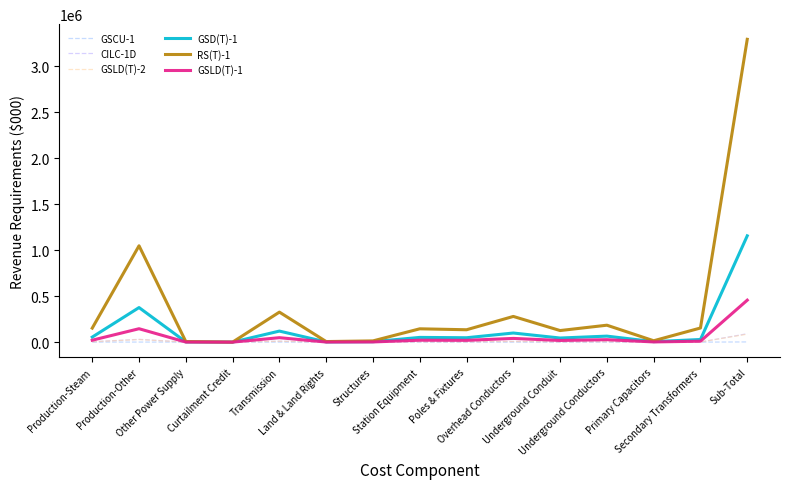

What is the sum of the GSLD(T)-2 values at Curtailment Credit and Underground Conduit?

3416.6